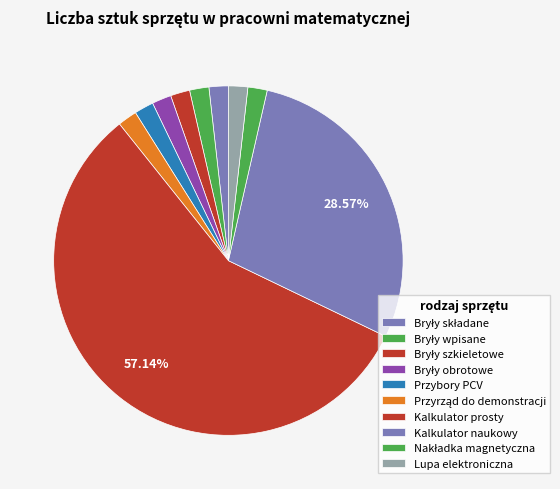

How many slices are in this pie chart?

10